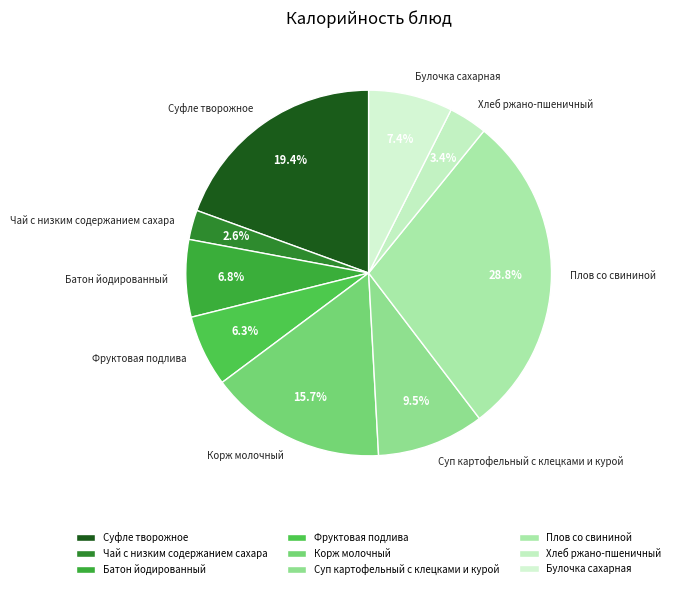

What is the largest slice in the pie chart?

Плов со свининой